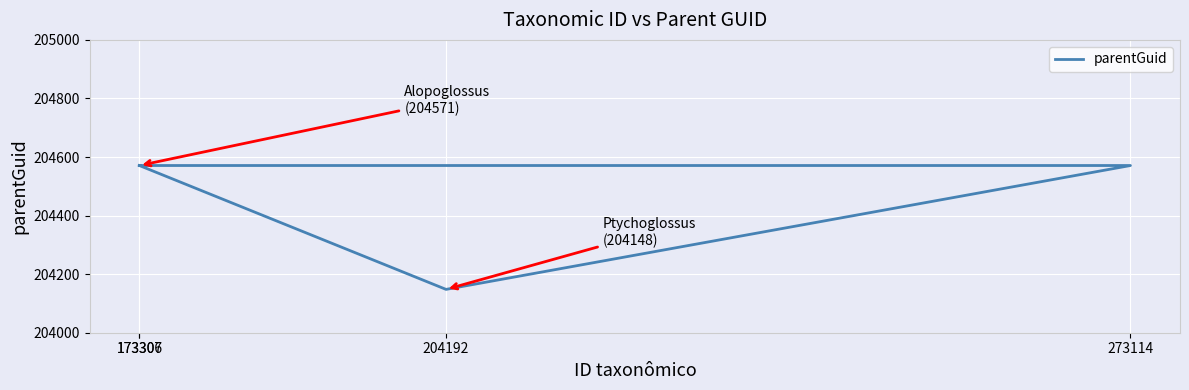

At which category does the chart reach its minimum across all series?

204192